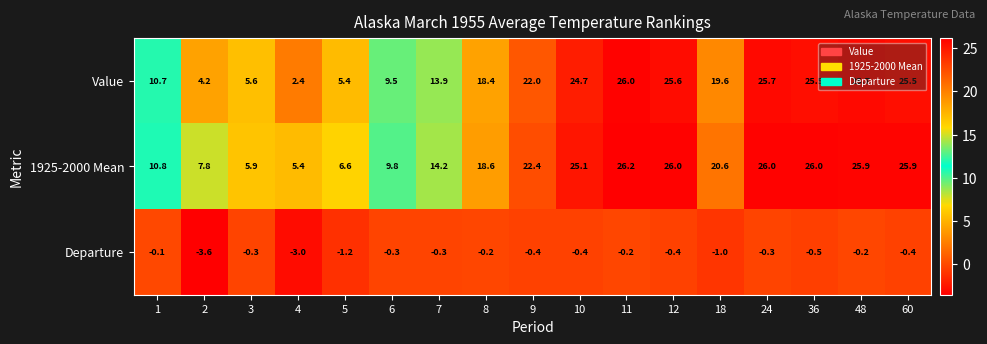

Between 1 and 8, which series saw the biggest shift?

1925-2000 Mean